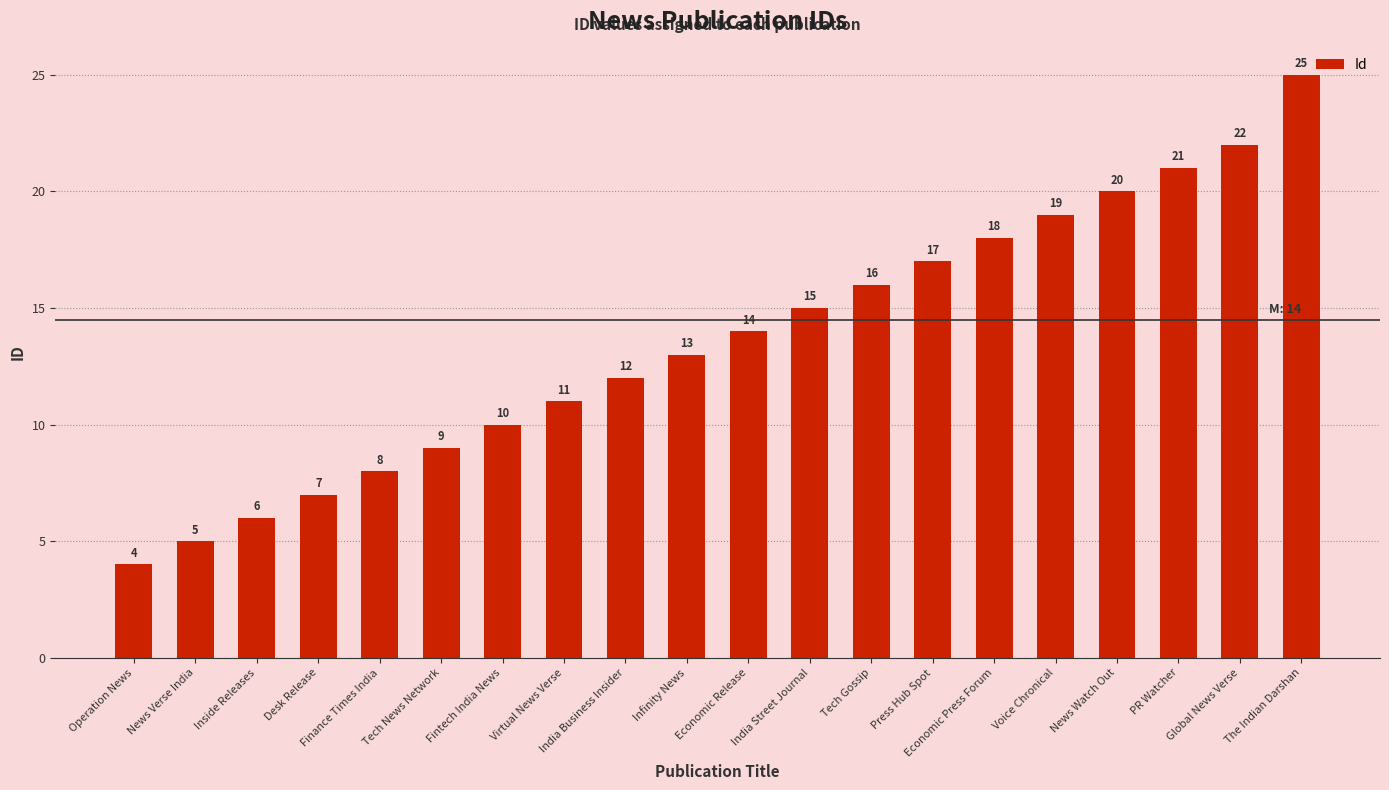

Where is the data nearest to the value 14?

Economic Release